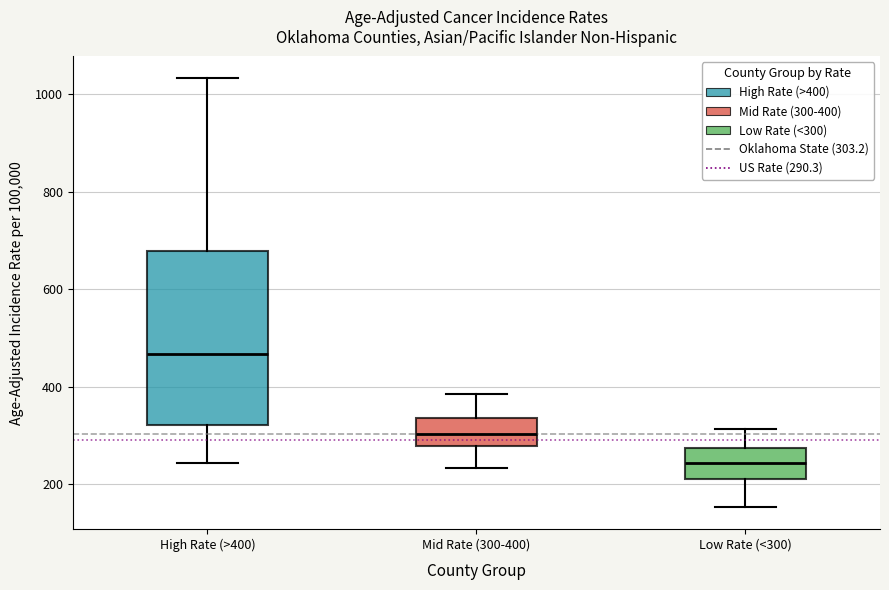

Where does the median line of the box for Mid Rate (300-400) sit on the y-axis? The values are not printed on the chart, so give them approximately, as read against the axis.

300